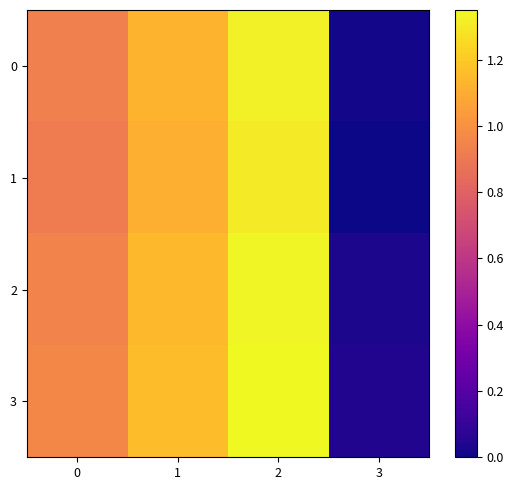

What is the maximum value shown in the chart?

1.4